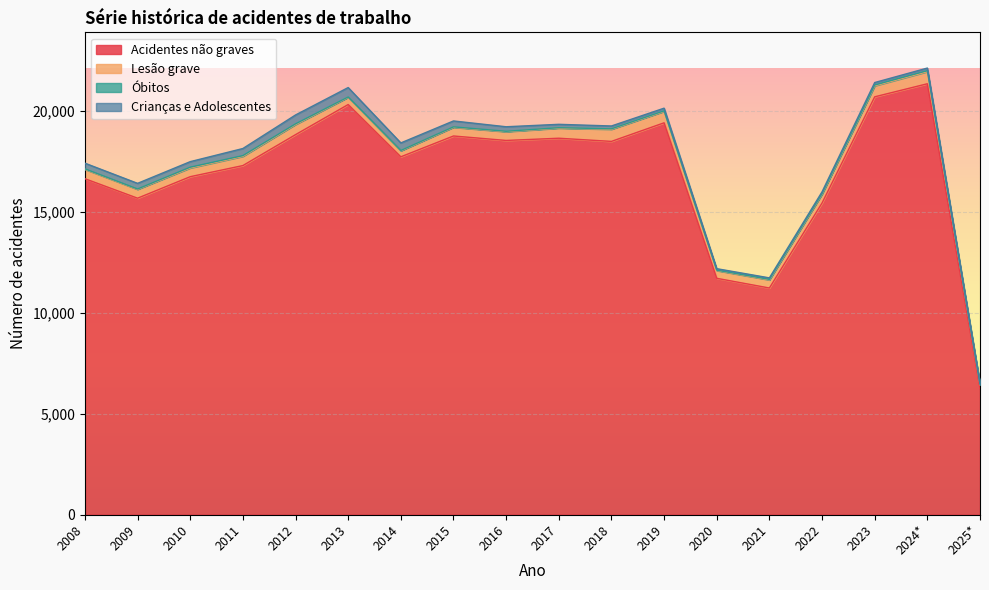

What is the value of the Óbitos point at the 6th from the left?

17